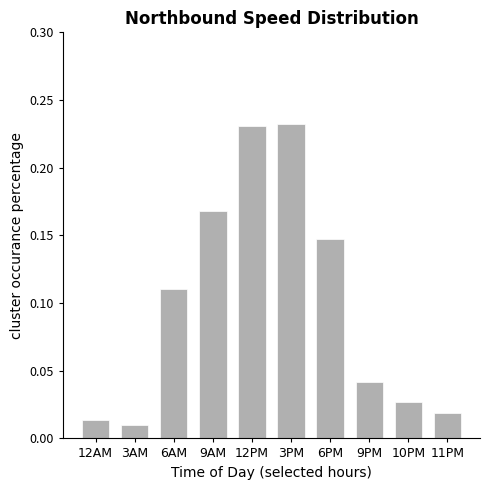

What is the label of the 7th bar from the right?

9AM